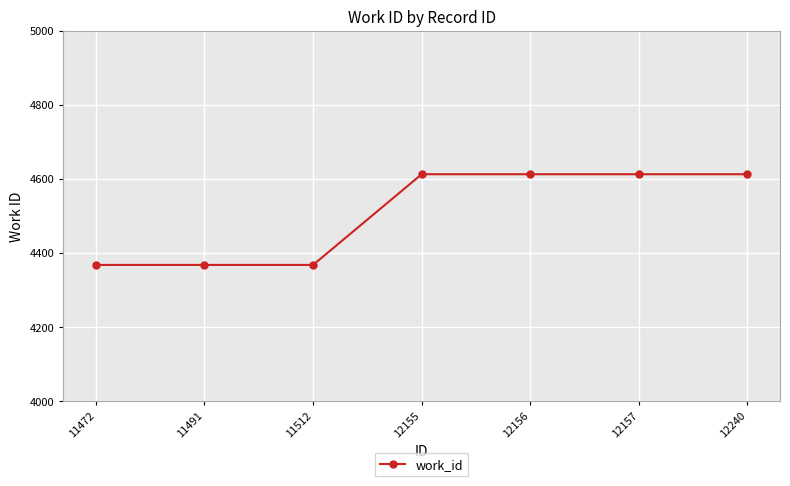

Approximately how many times larger is the value at 12240 compared to 12157?

1.0